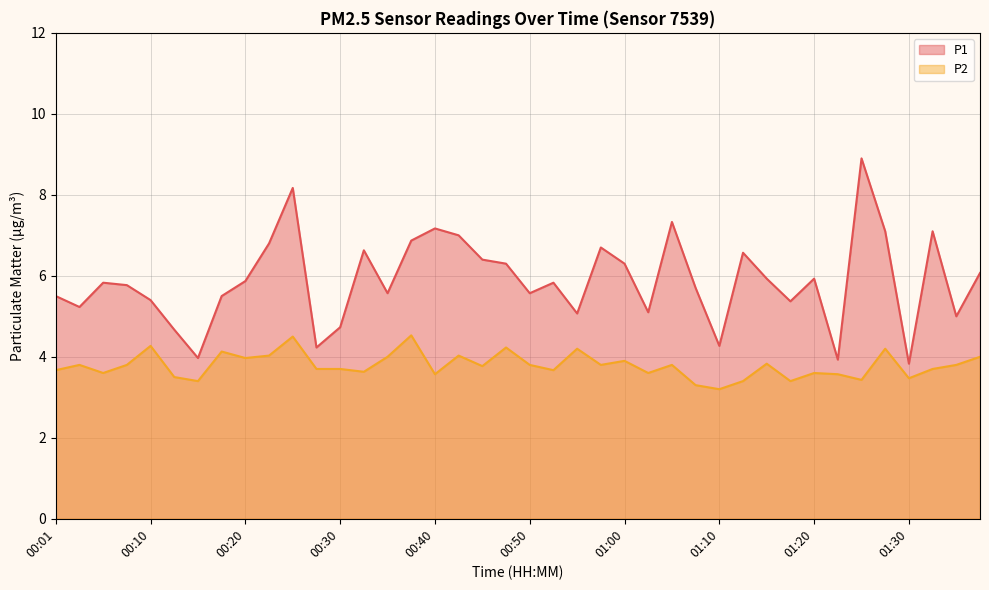

Reading left to right, what are all the values shown in this chart?

P1: 00:01=5.5	00:03=5.2	00:06=5.8	00:08=5.8	00:10=5.4	00:13=4.7	00:15=4.0	00:18=5.5	00:20=5.9	00:23=6.8	00:25=8.2	00:28=4.2	00:30=4.7	00:33=6.6	00:35=5.6	00:37=6.9	00:40=7.2	00:42=7.0	00:45=6.4	00:47=6.3	00:50=5.6	00:52=5.8	00:55=5.1	00:57=6.7	01:00=6.3	01:02=5.1	01:05=7.3	01:07=5.7	01:10=4.3	01:12=6.6	01:15=5.9	01:17=5.4	01:20=5.9	01:23=3.9	01:25=8.9	01:28=7.1	01:30=3.8	01:33=7.1	01:35=5.0	01:38=6.1
P2: 00:01=3.7	00:03=3.8	00:06=3.6	00:08=3.8	00:10=4.3	00:13=3.5	00:15=3.4	00:18=4.1	00:20=4.0	00:23=4.0	00:25=4.5	00:28=3.7	00:30=3.7	00:33=3.6	00:35=4.0	00:37=4.5	00:40=3.6	00:42=4.0	00:45=3.8	00:47=4.2	00:50=3.8	00:52=3.7	00:55=4.2	00:57=3.8	01:00=3.9	01:02=3.6	01:05=3.8	01:07=3.3	01:10=3.2	01:12=3.4	01:15=3.8	01:17=3.4	01:20=3.6	01:23=3.6	01:25=3.4	01:28=4.2	01:30=3.5	01:33=3.7	01:35=3.8	01:38=4.0